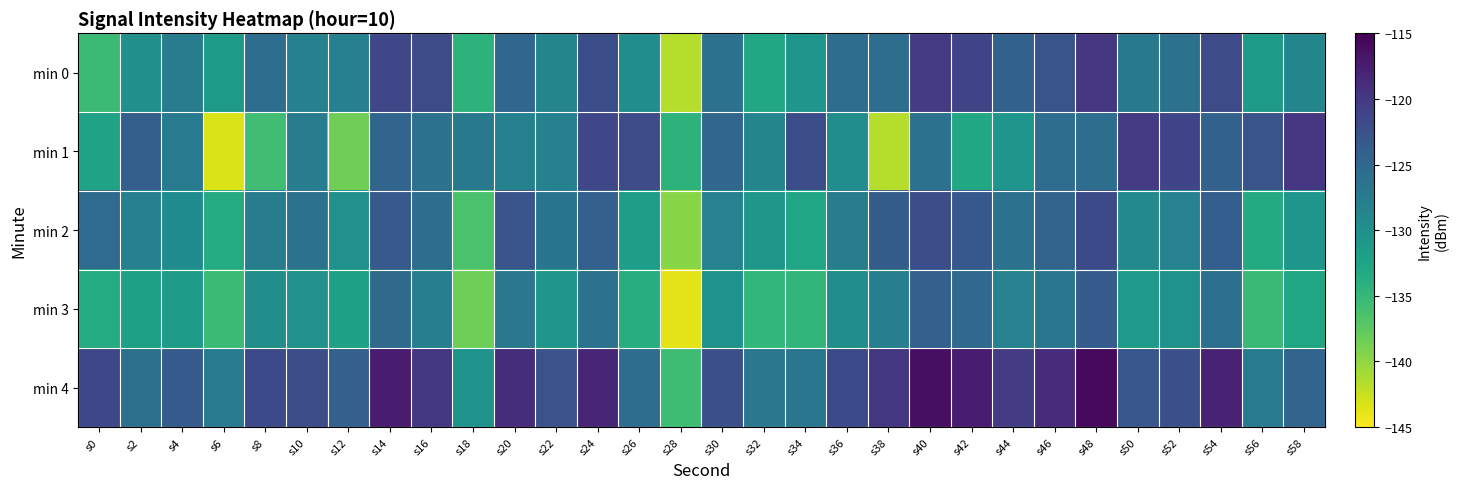

What is the smallest value displayed?

-143.7